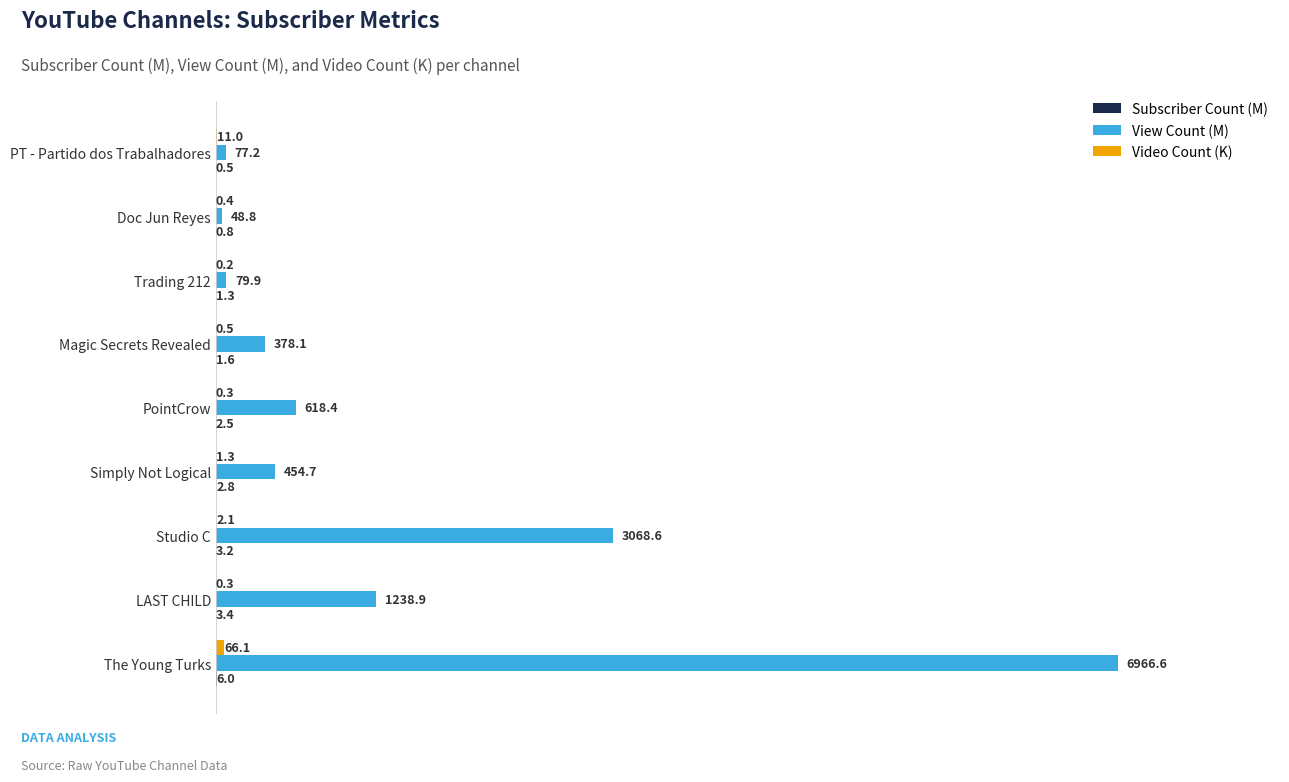

Which series has the widest spread of values?

View Count (M)